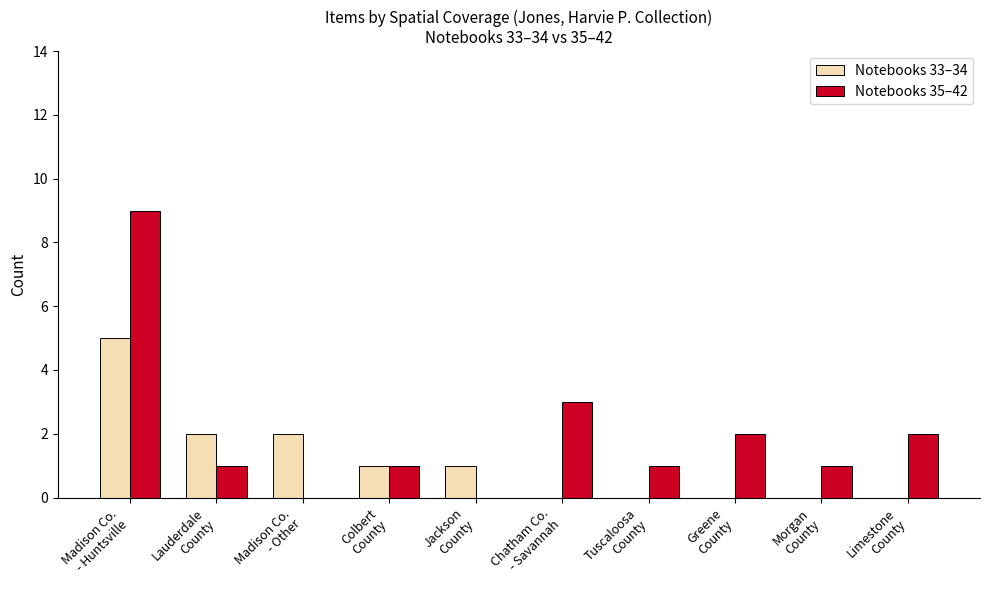

What is the difference between the Notebooks 35–42 values at Lauderdale
County and Greene
County?

1